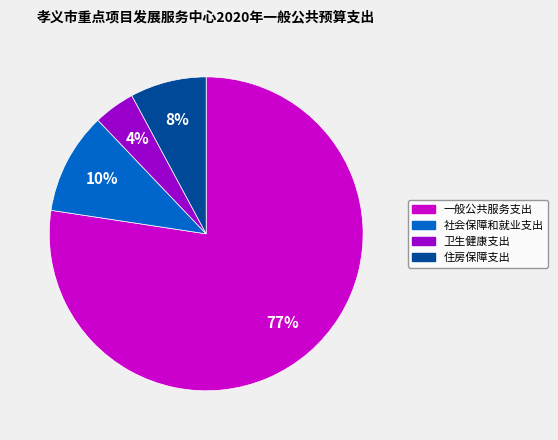

Between 一般公共服务支出 and 卫生健康支出, which is larger?

一般公共服务支出